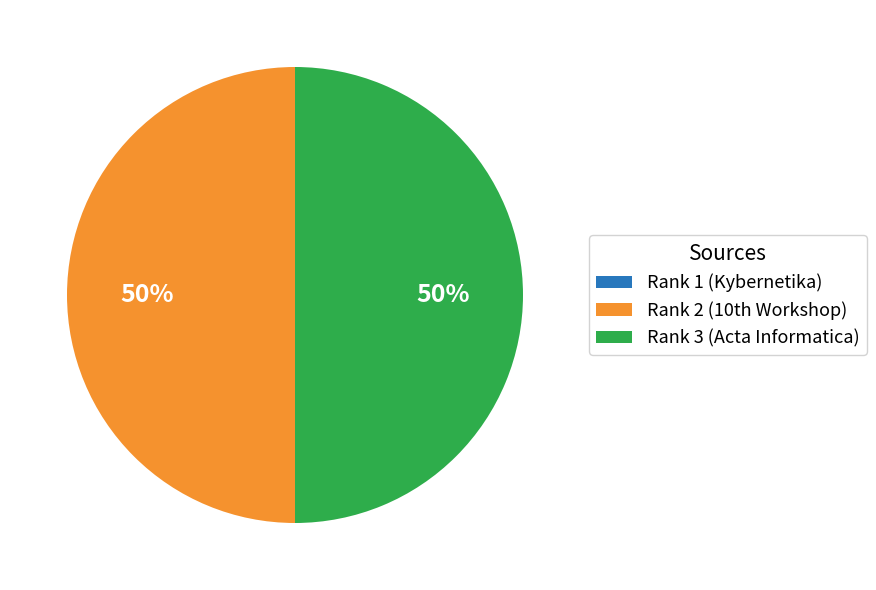

True or false: Rank 3 (Acta Informatica) accounts for 61% of the total.

False